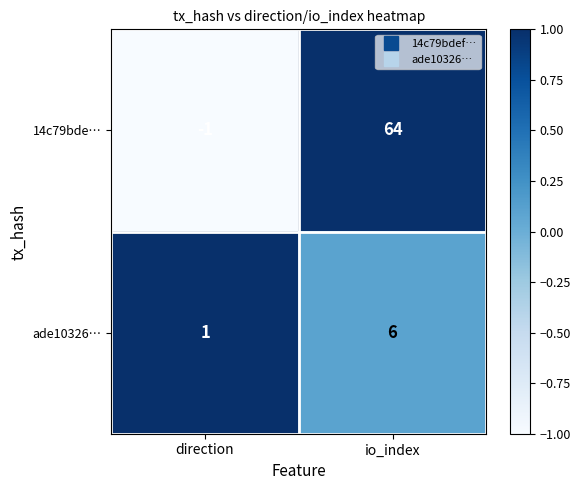

What is the total value across all series at io_index?

70